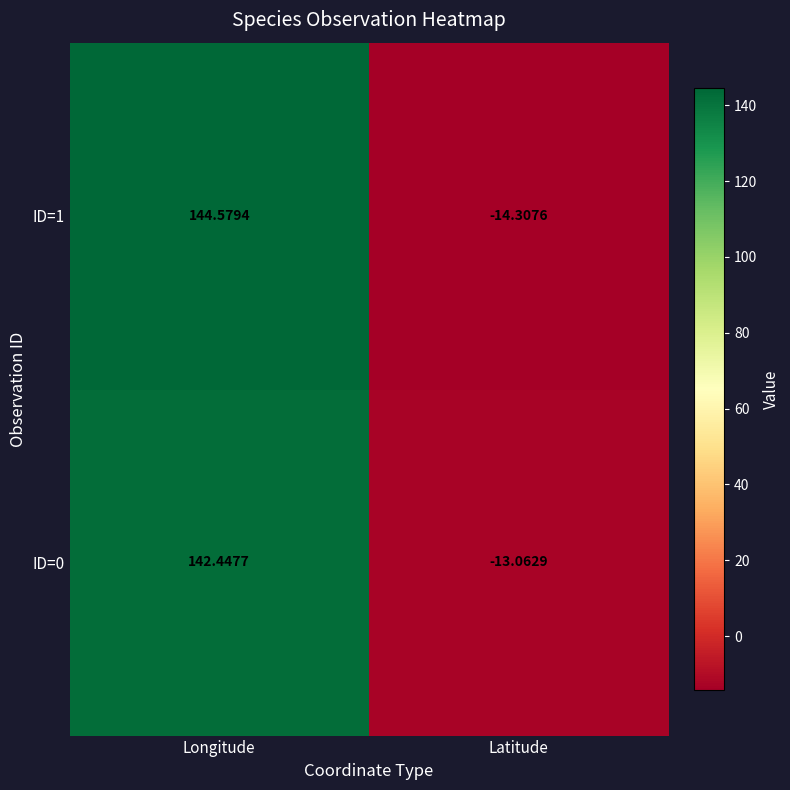

What is the maximum value shown in the chart?

144.6